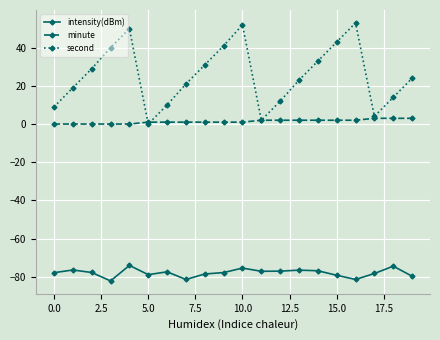

What is the value of the intensity(dBm) point at the 16th from the left?

-79.2